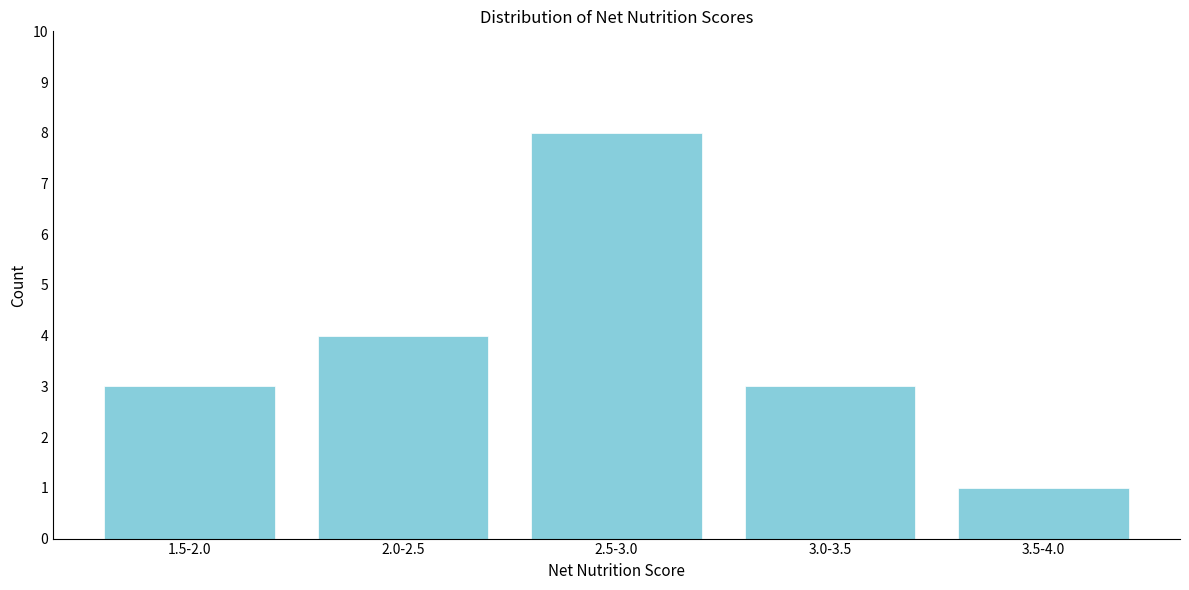

Reading left to right, what are all the values shown in this chart?

3	4	8	3	1